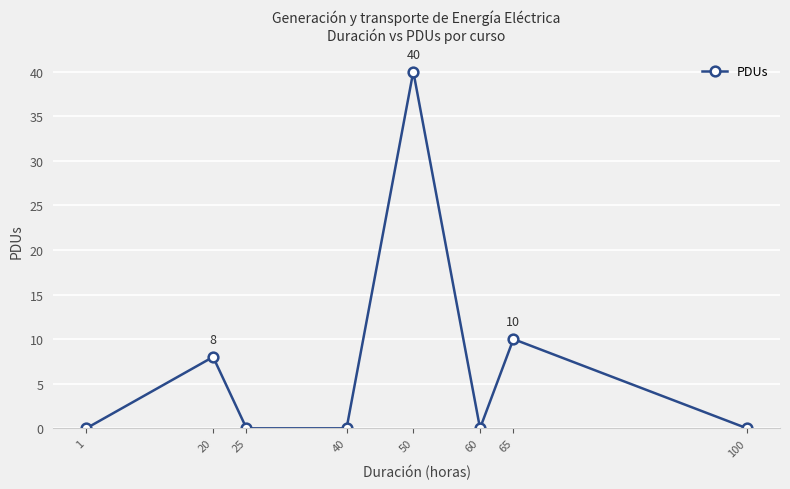

What is the maximum value shown in the chart?

40